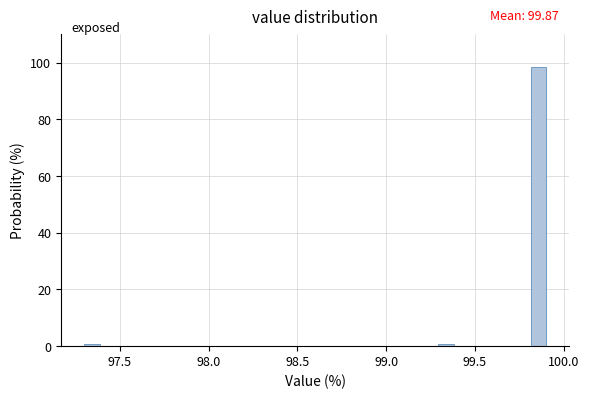

Around what value on the x-axis is the tallest bar? Give the approximate position of its centre, as read against the axis.

99.85